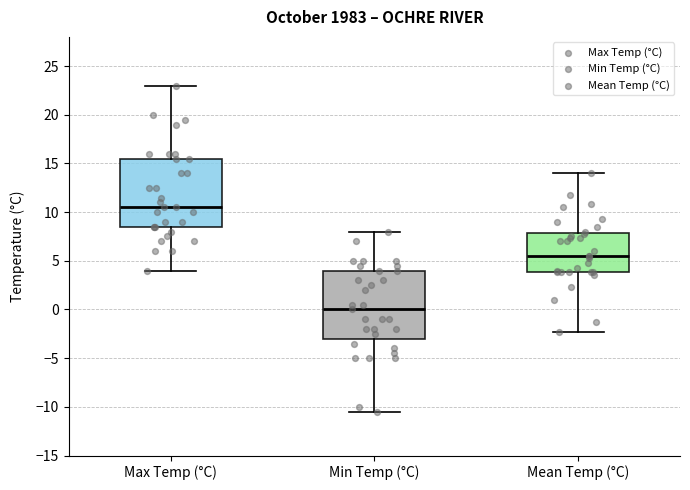

Which box's median line is the highest?

Max Temp (°C)